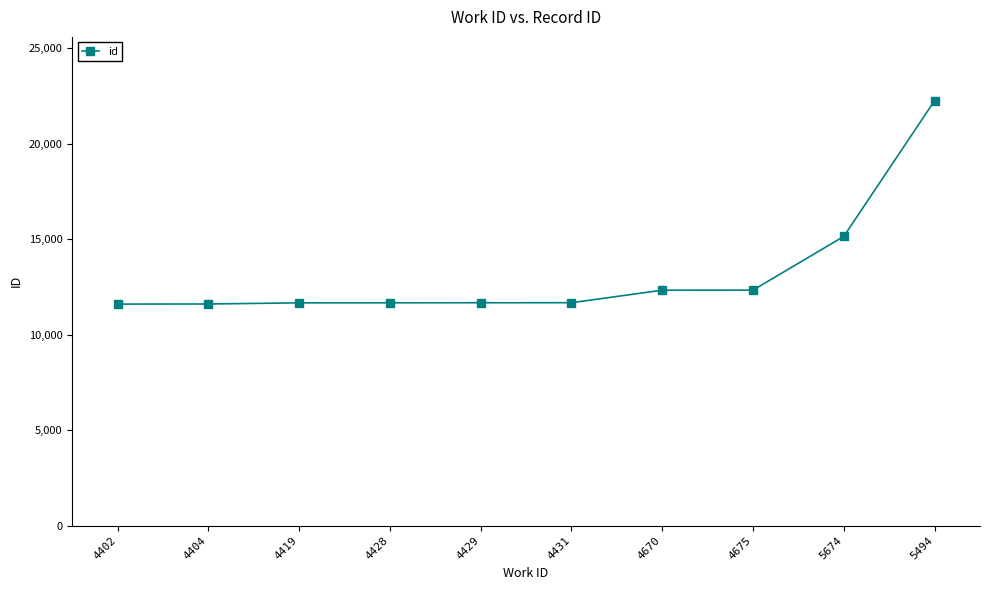

What is the maximum value shown in the chart?

22253